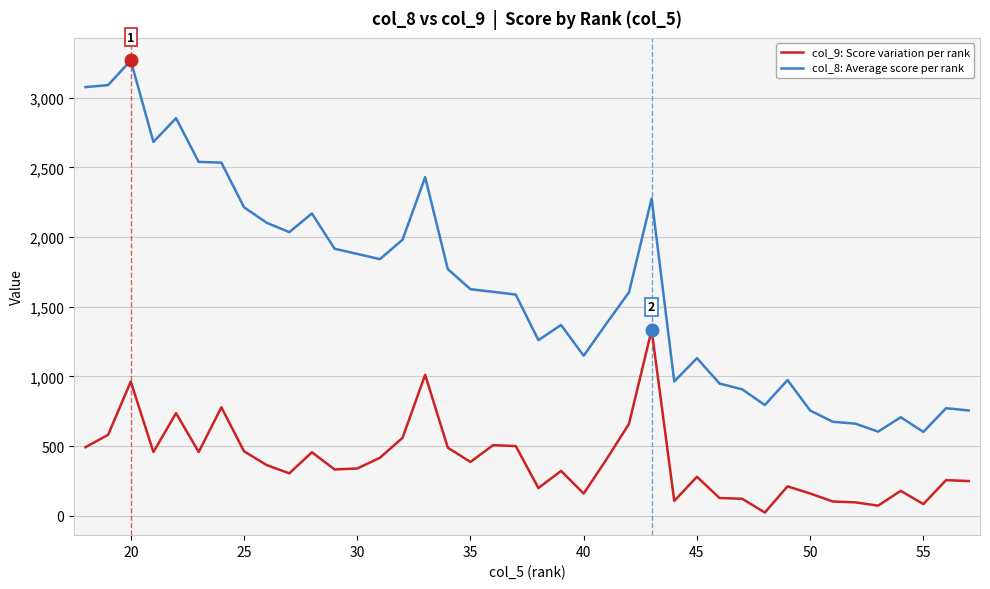

What is the greatest value displayed?

3267.1